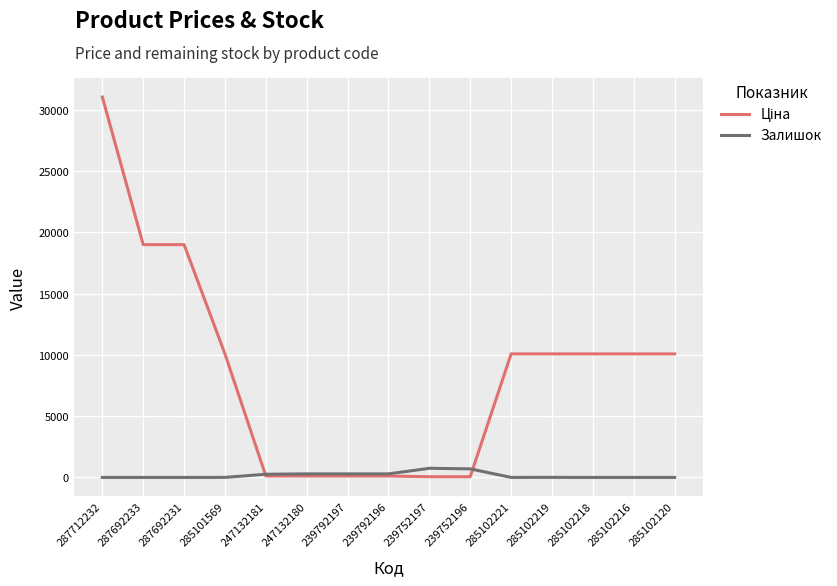

The value of Залишок at 287712232 is 0.0. True or false?

True